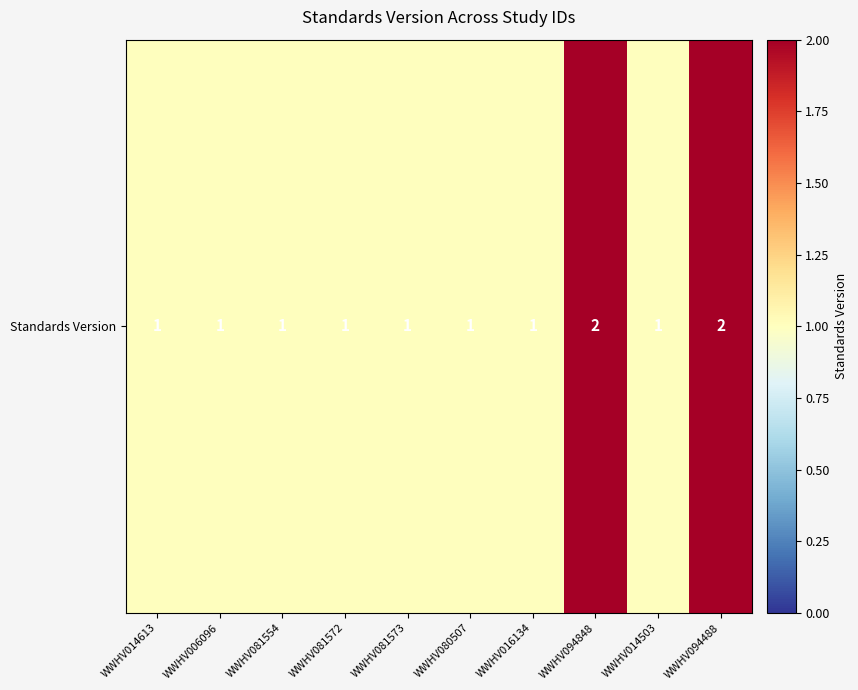

Is it true that the value at WWHV094488 is 2?

True